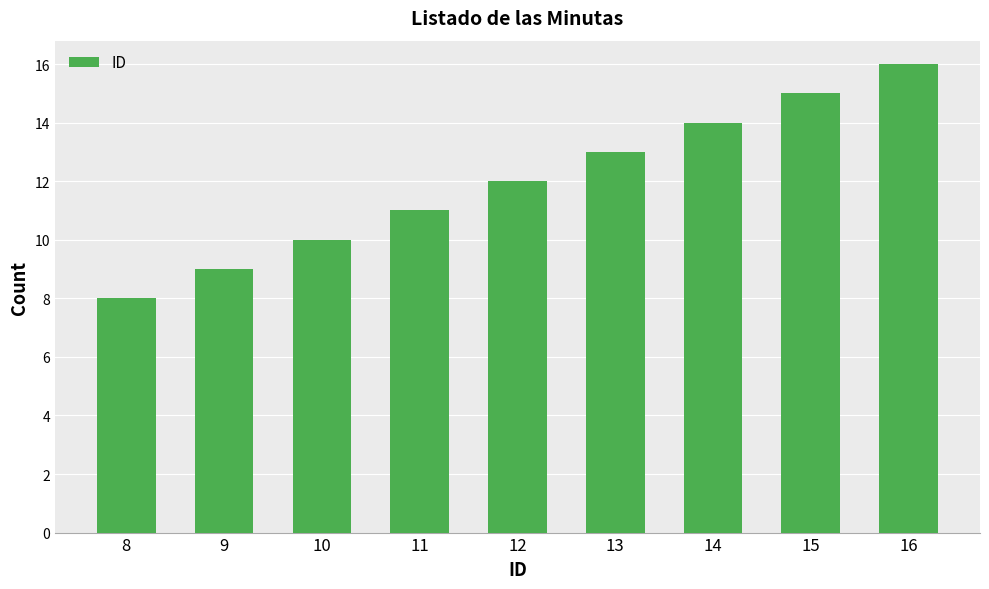

Does the chart contain stacked bars?

No